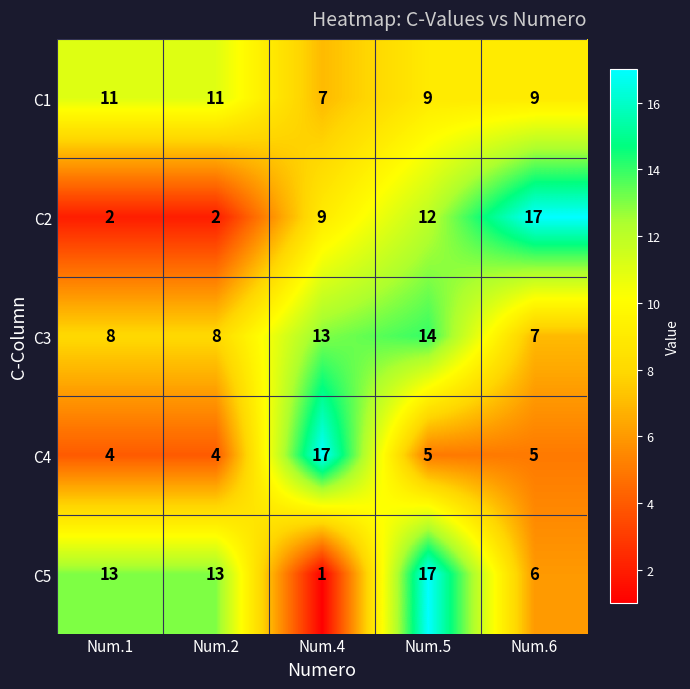

What is the total value across all series at Num.1?

38